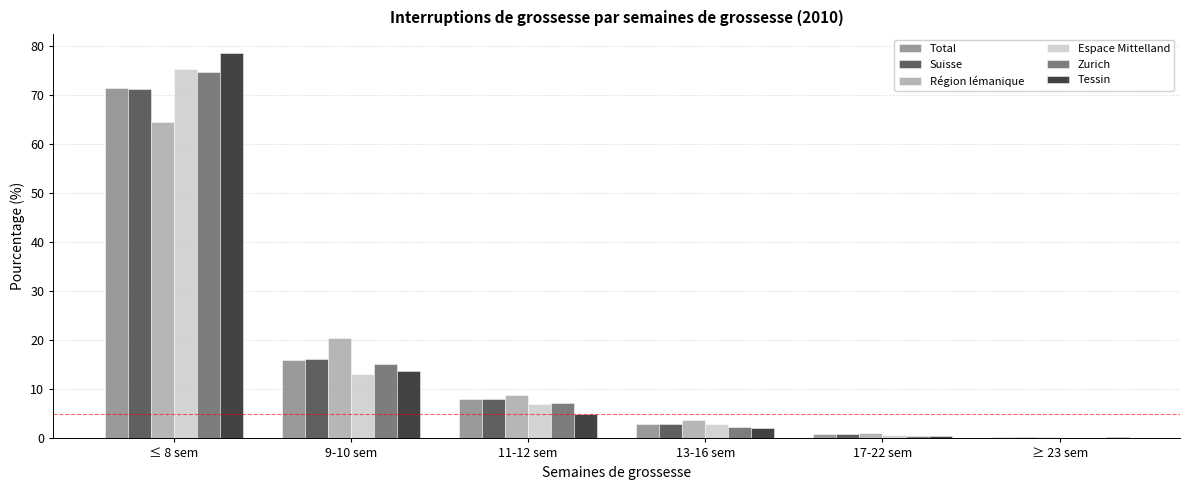

At which category is the sum across all series the highest?

≤ 8 sem